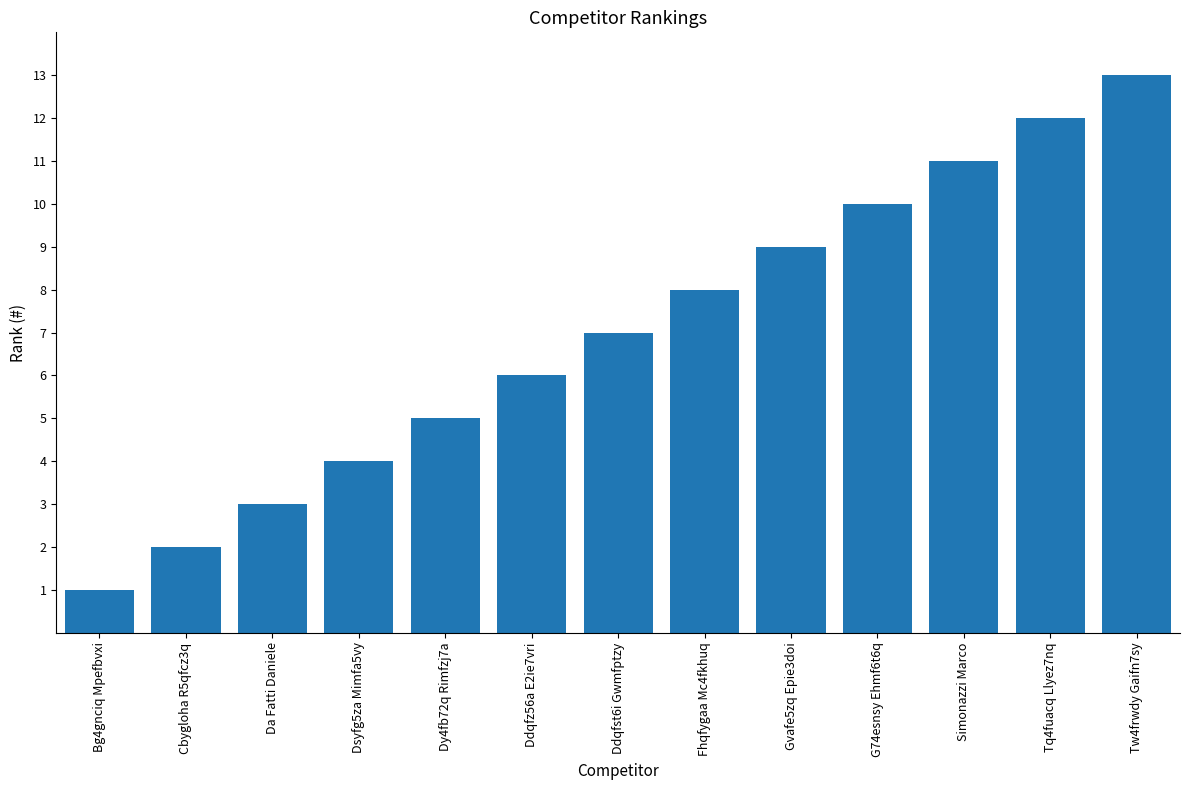

What is the difference between the values at G74esnsy Ehmf6t6q and Tq4fuacq Llyez7nq?

2